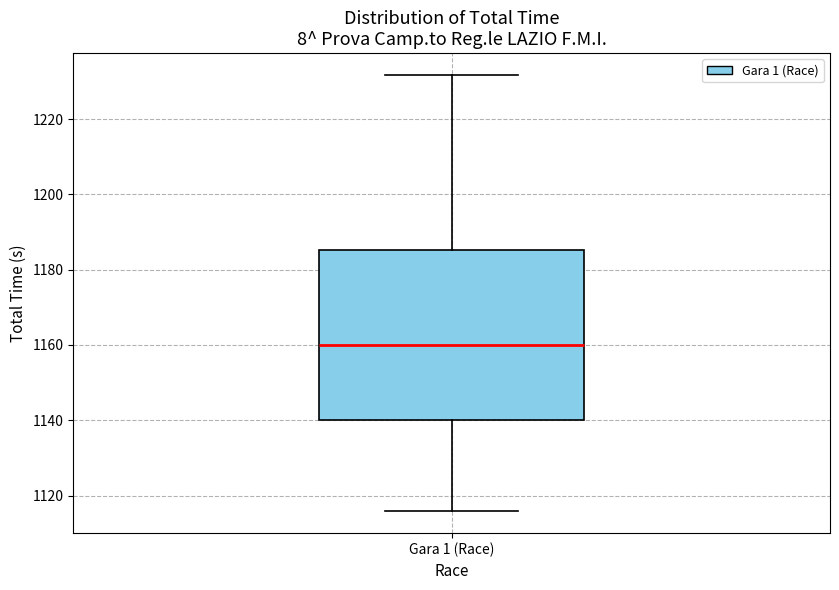

Transcribe this box plot: give where the median line is, the range the box spans, and where the two whiskers end, as read against the y-axis. The values are not printed on the chart, so give them approximately, as read against the axis.

median 1160, box 1140 to 1186, whiskers 1116 to 1232